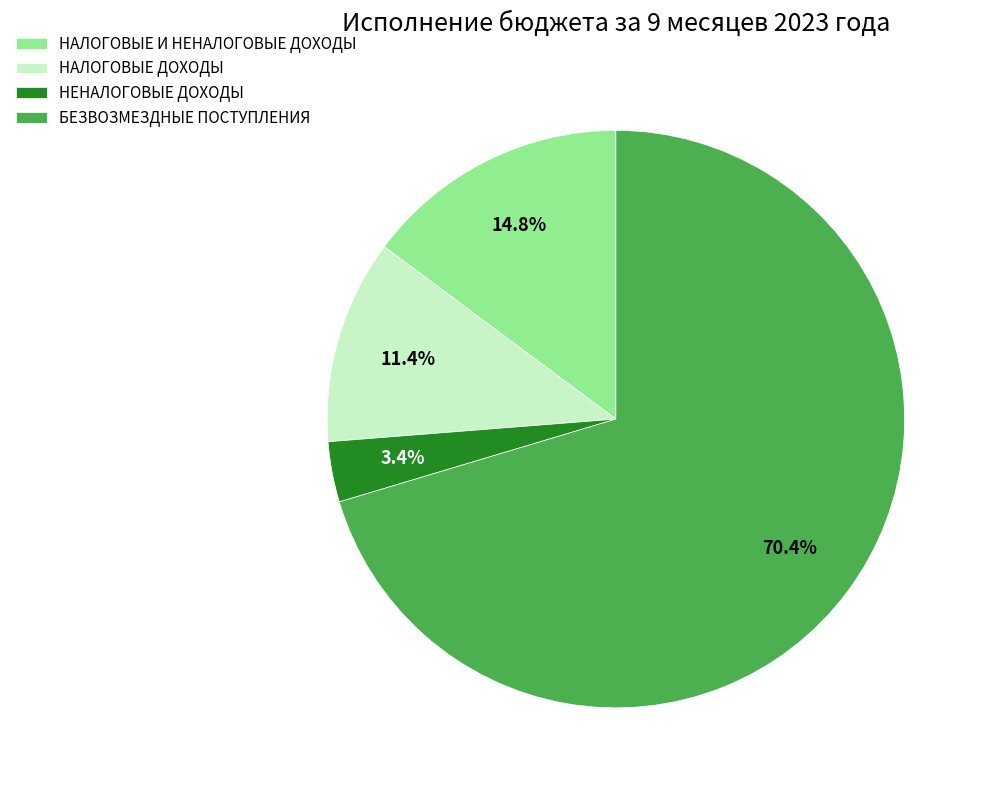

What percentage is the НАЛОГОВЫЕ ДОХОДЫ slice, to the nearest percent?

11%